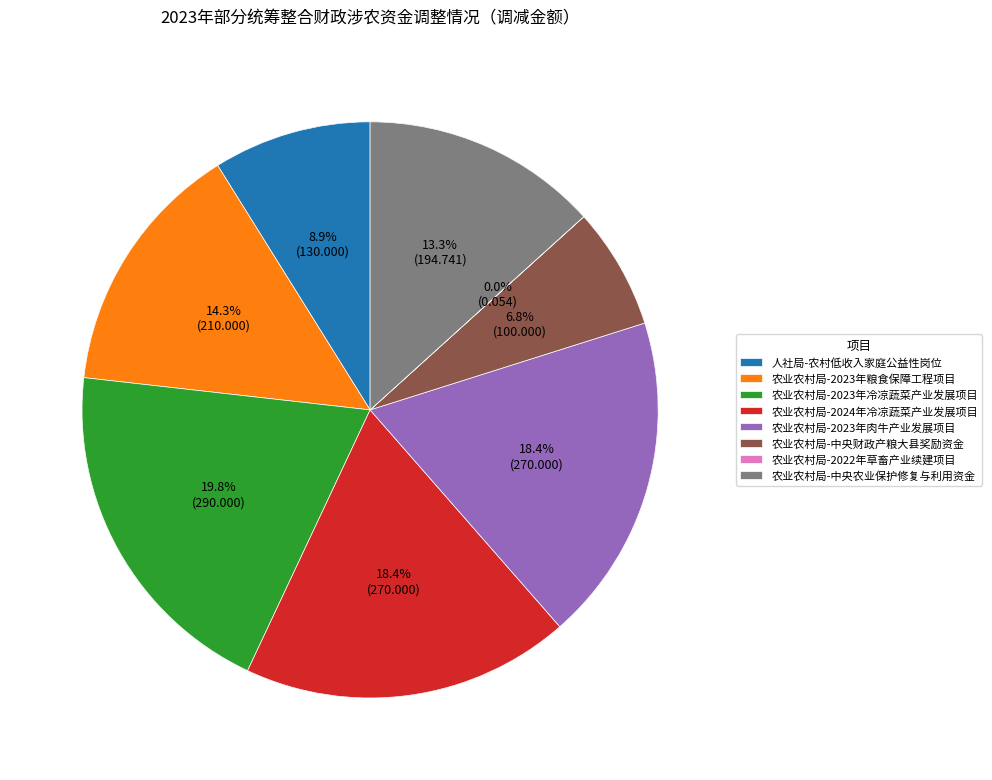

To the nearest percent, what is the difference between the largest and smallest slice percentages?

20%